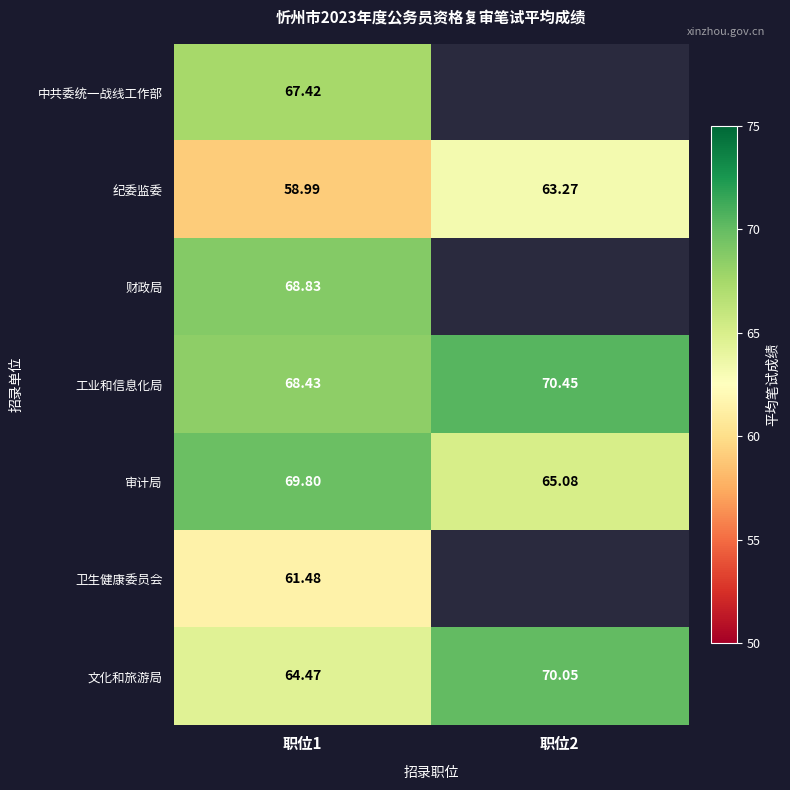

Is the value of 文化和旅游局 at 职位1 greater than the value of 纪委监委 at 职位1?

Yes